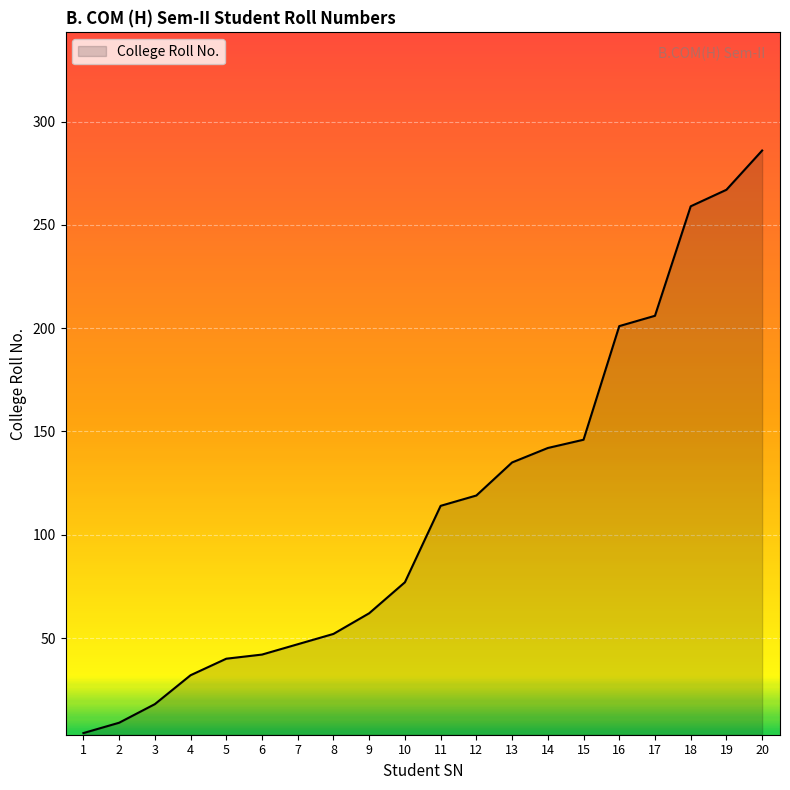

What is the difference between the values at 16 and 4?

169